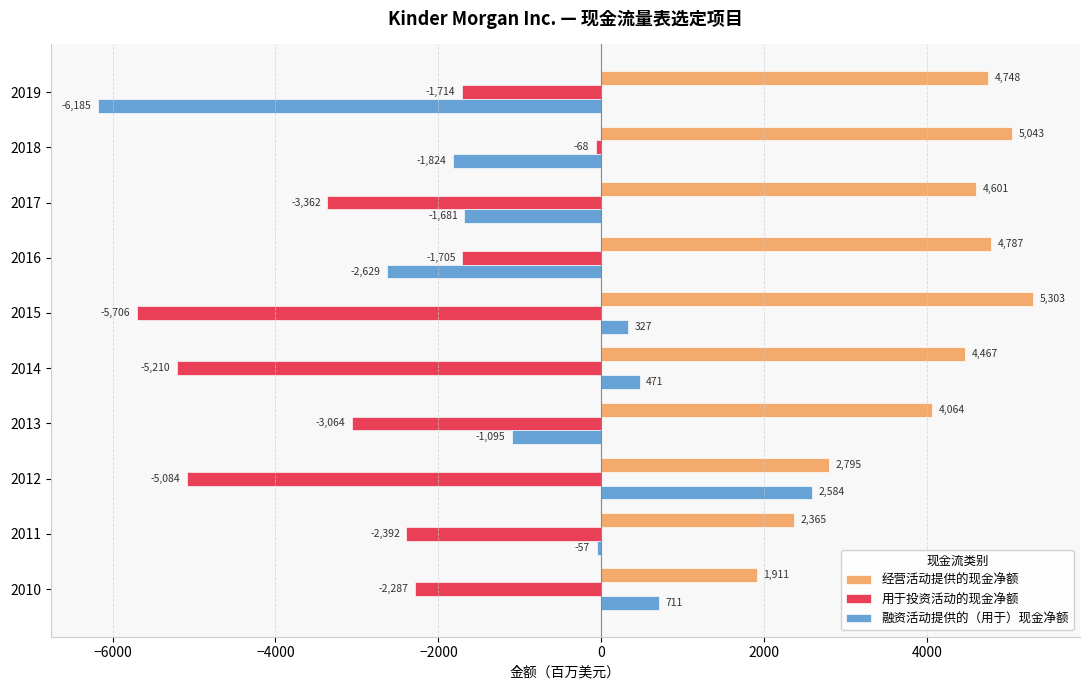

Which label corresponds to the smallest value in the chart?

2019